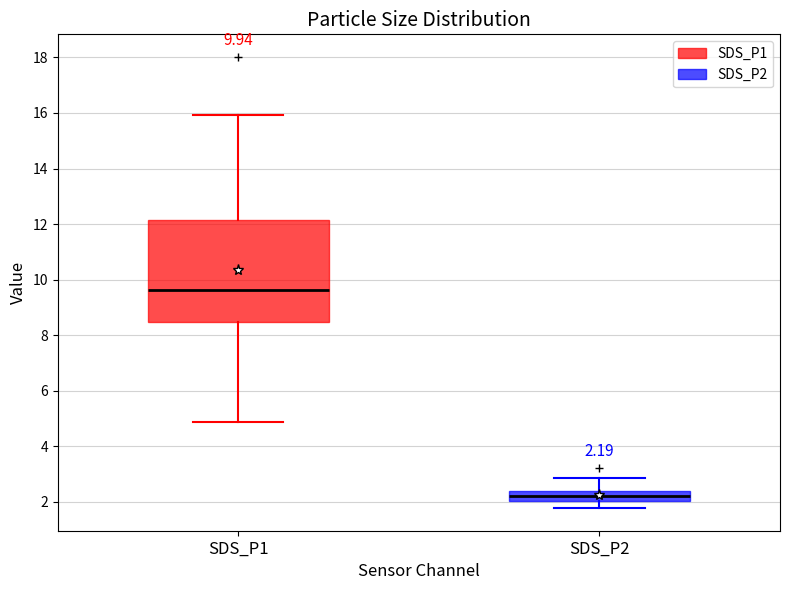

Which box has the lowest median line?

SDS_P2